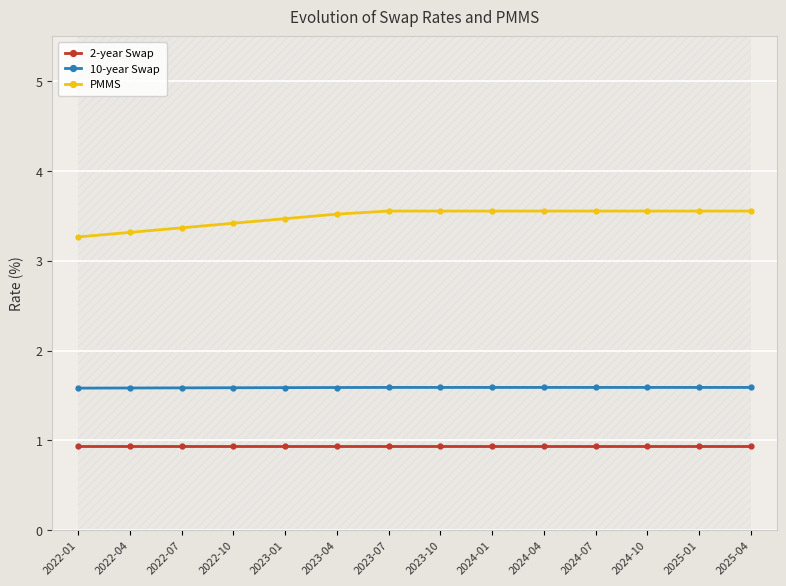

How many lines are shown in the chart?

3